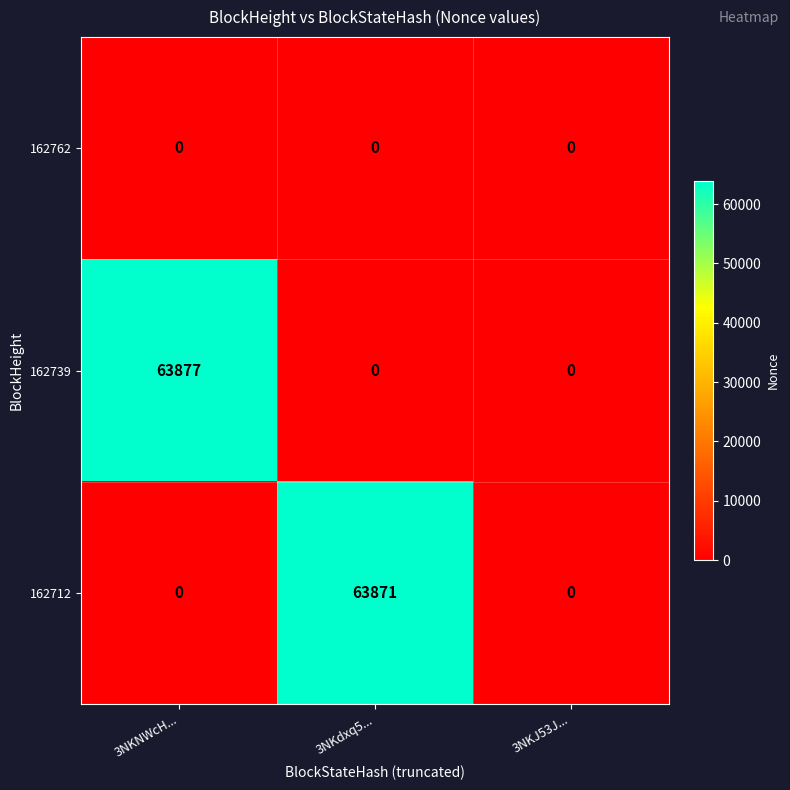

Which category has the highest value across all series?

3NKNWcH...